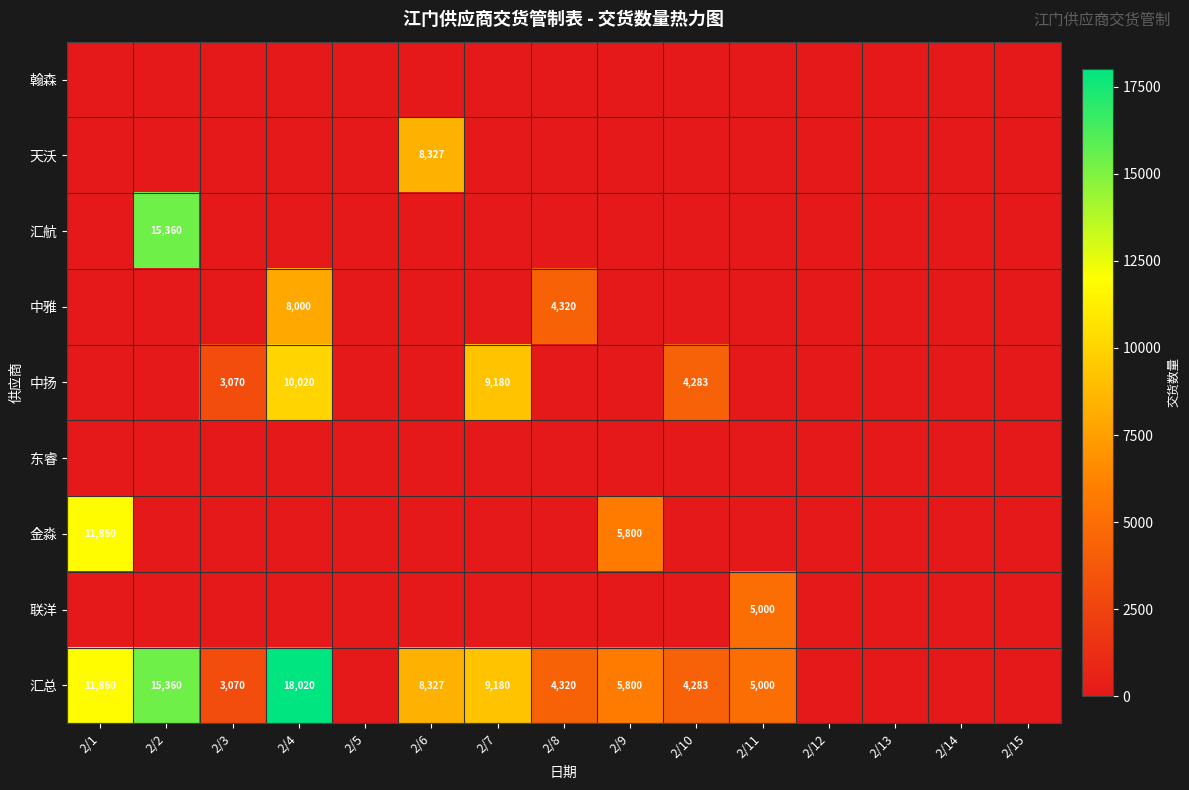

The 汇总 series shows 11860 at 2/1. True or false?

True